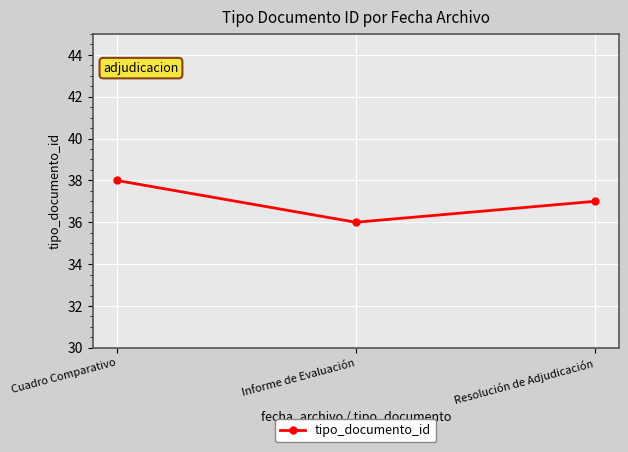

Is it true that the value at Resolución de Adjudicación is 51?

False